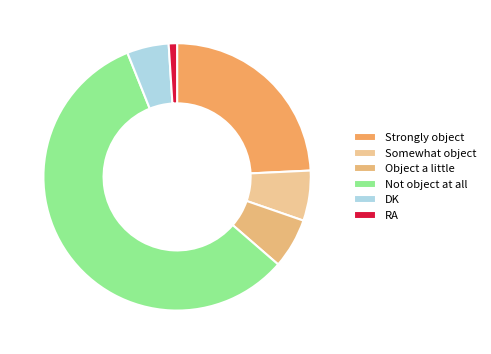

Do Strongly object and RA together represent more than half of the pie?

No